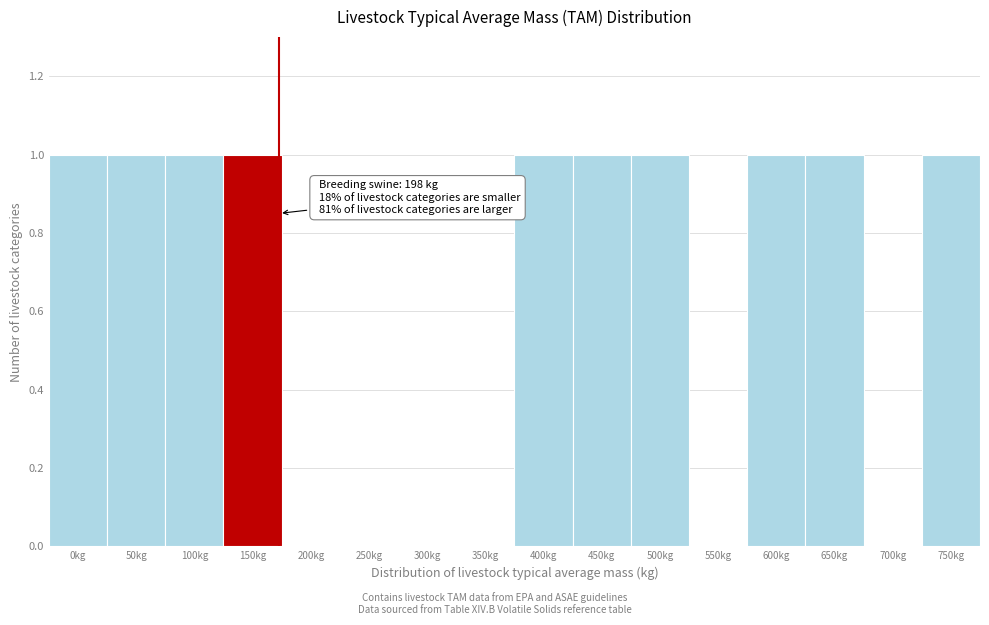

Reading left to right, list all the values displayed in this chart.

0kg=1	50kg=1	100kg=1	150kg=1	200kg=0	250kg=0	300kg=0	350kg=0	400kg=1	450kg=1	500kg=1	550kg=0	600kg=1	650kg=1	700kg=0	750kg=1